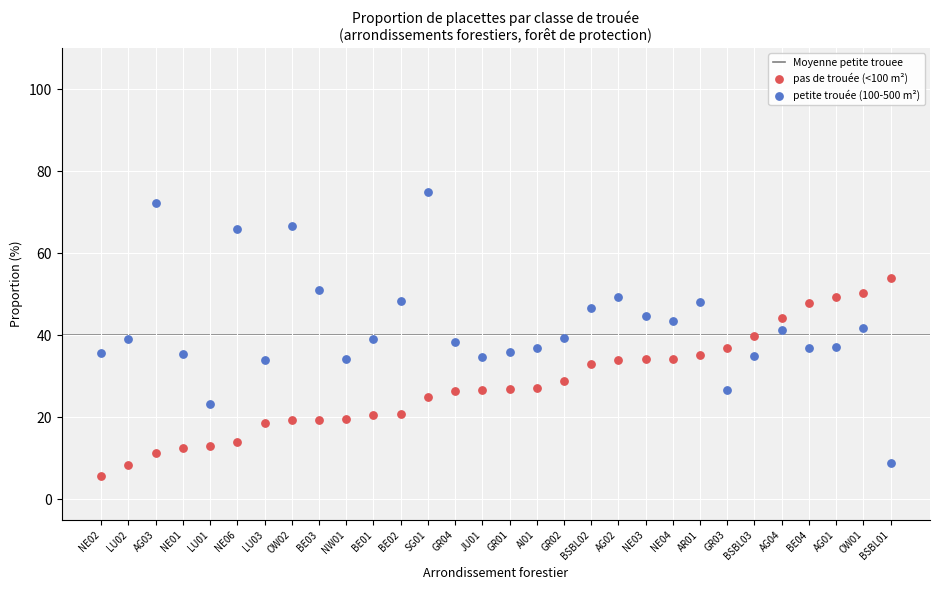

Which series contains the highest Y value?

petite trouée (100-500 m²)